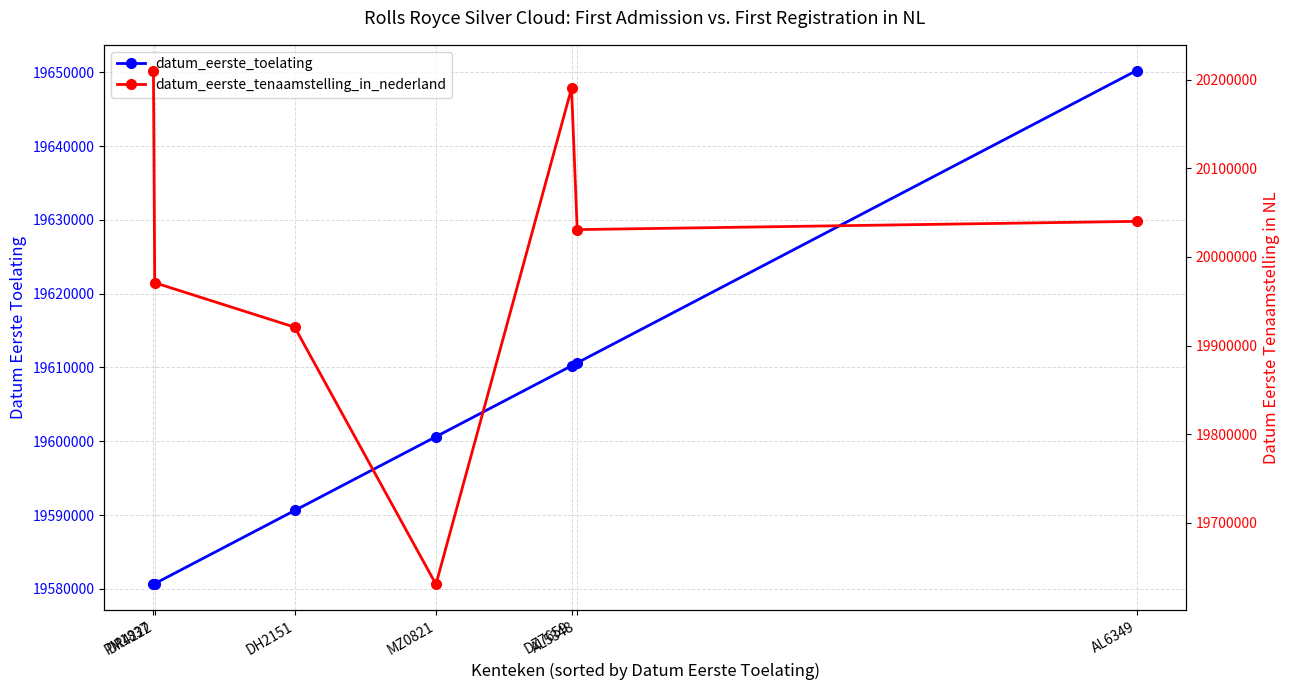

The datum_eerste_tenaamstelling_in_nederland series shows 29146989 at MZ0821. True or false?

False